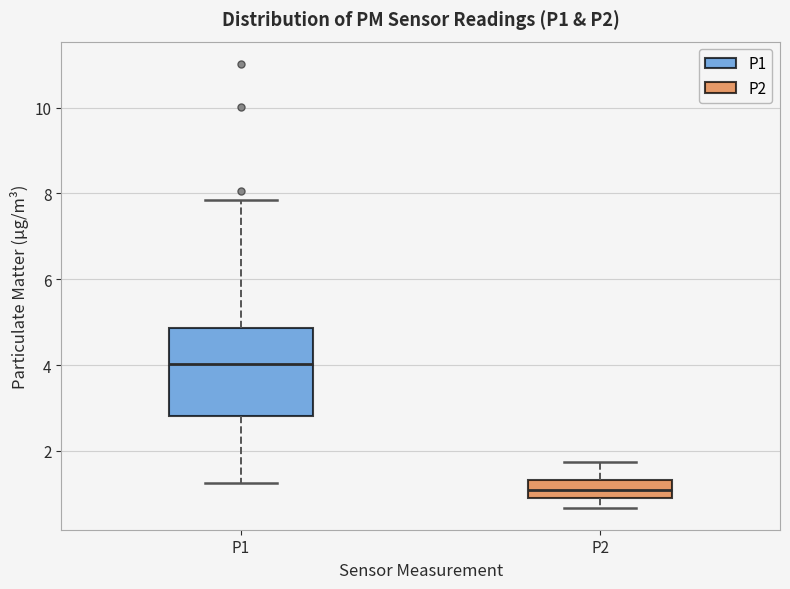

Reading left to right, transcribe this box plot: for each box, give where its median line is, the range the box spans, and where its two whiskers end, as read against the y-axis. The values are not printed on the chart, so give them approximately, as read against the axis.

P1: median 4.0, box 2.8 to 4.8, whiskers 1.2 to 7.8
P2: median 1.0 (inside the box), box 1.0 to 1.4, whiskers 0.6 to 1.8